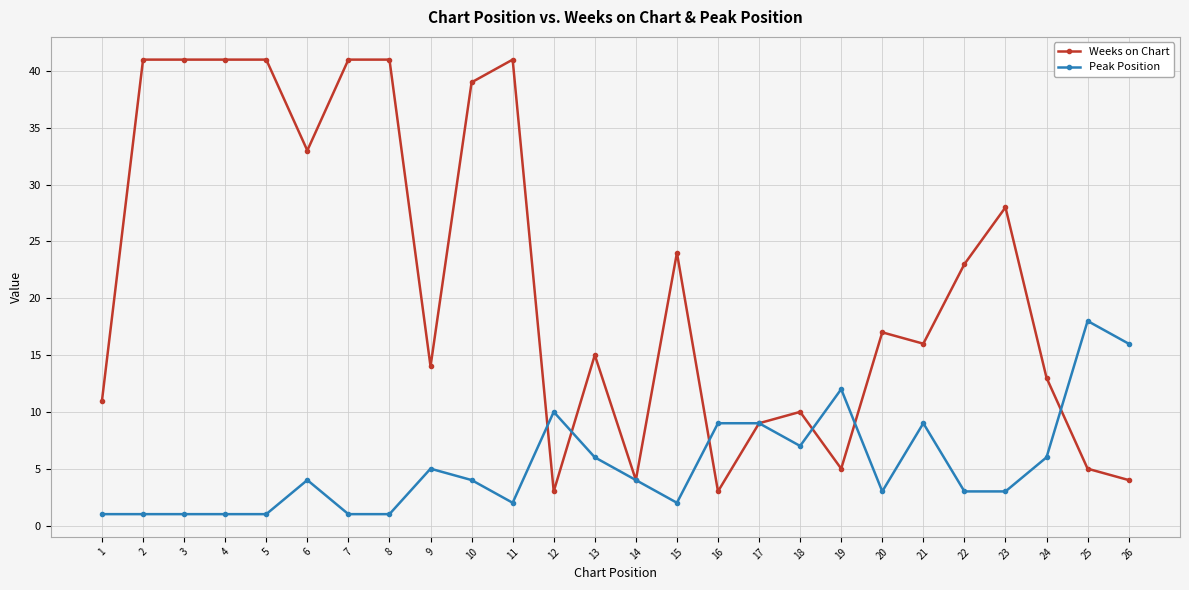

What are all the series names shown in the legend?

Weeks on Chart, Peak Position